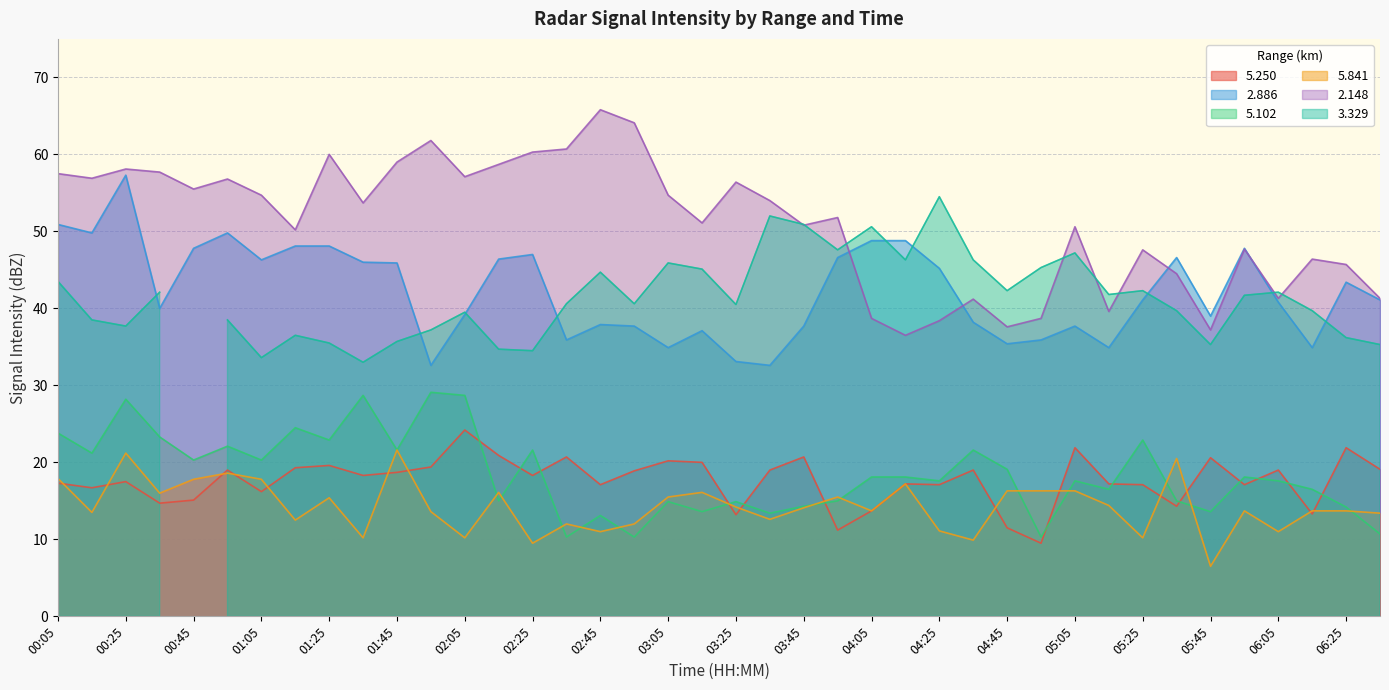

What is the spread (max minus min) of values at 05:25?

37.4